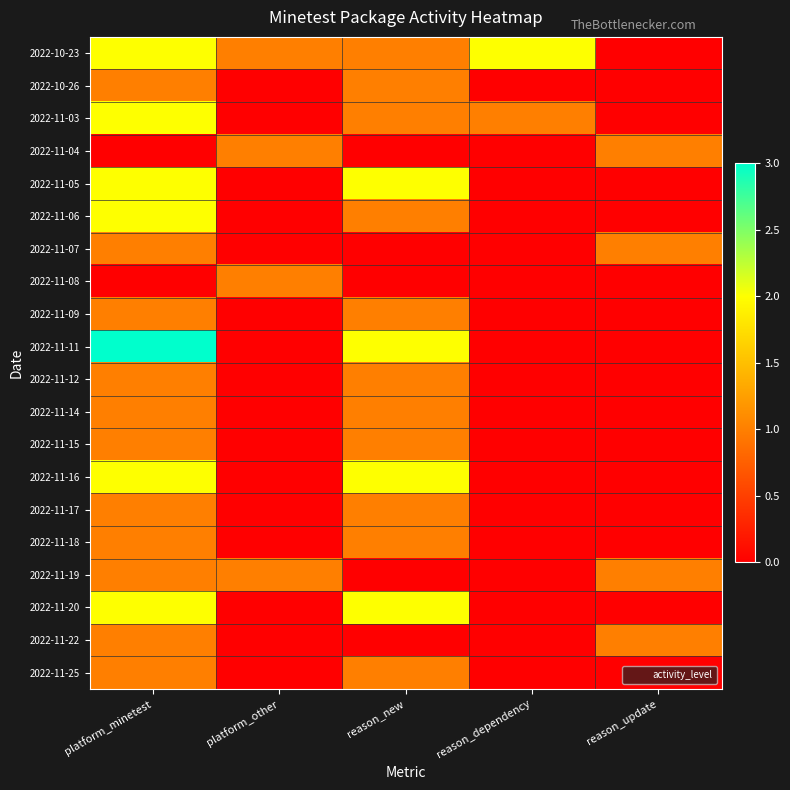

Reading left to right, extract all data points from this chart.

2022-10-23: platform_minetest=2	platform_other=1	reason_new=1	reason_dependency=2	reason_update=0
2022-10-26: platform_minetest=1	platform_other=0	reason_new=1	reason_dependency=0	reason_update=0
2022-11-03: platform_minetest=2	platform_other=0	reason_new=1	reason_dependency=1	reason_update=0
2022-11-04: platform_minetest=0	platform_other=1	reason_new=0	reason_dependency=0	reason_update=1
2022-11-05: platform_minetest=2	platform_other=0	reason_new=2	reason_dependency=0	reason_update=0
2022-11-06: platform_minetest=2	platform_other=0	reason_new=1	reason_dependency=0	reason_update=0
2022-11-07: platform_minetest=1	platform_other=0	reason_new=0	reason_dependency=0	reason_update=1
2022-11-08: platform_minetest=0	platform_other=1	reason_new=0	reason_dependency=0	reason_update=0
2022-11-09: platform_minetest=1	platform_other=0	reason_new=1	reason_dependency=0	reason_update=0
2022-11-11: platform_minetest=3	platform_other=0	reason_new=2	reason_dependency=0	reason_update=0
2022-11-12: platform_minetest=1	platform_other=0	reason_new=1	reason_dependency=0	reason_update=0
2022-11-14: platform_minetest=1	platform_other=0	reason_new=1	reason_dependency=0	reason_update=0
2022-11-15: platform_minetest=1	platform_other=0	reason_new=1	reason_dependency=0	reason_update=0
2022-11-16: platform_minetest=2	platform_other=0	reason_new=2	reason_dependency=0	reason_update=0
2022-11-17: platform_minetest=1	platform_other=0	reason_new=1	reason_dependency=0	reason_update=0
2022-11-18: platform_minetest=1	platform_other=0	reason_new=1	reason_dependency=0	reason_update=0
2022-11-19: platform_minetest=1	platform_other=1	reason_new=0	reason_dependency=0	reason_update=1
2022-11-20: platform_minetest=2	platform_other=0	reason_new=2	reason_dependency=0	reason_update=0
2022-11-22: platform_minetest=1	platform_other=0	reason_new=0	reason_dependency=0	reason_update=1
2022-11-25: platform_minetest=1	platform_other=0	reason_new=1	reason_dependency=0	reason_update=0